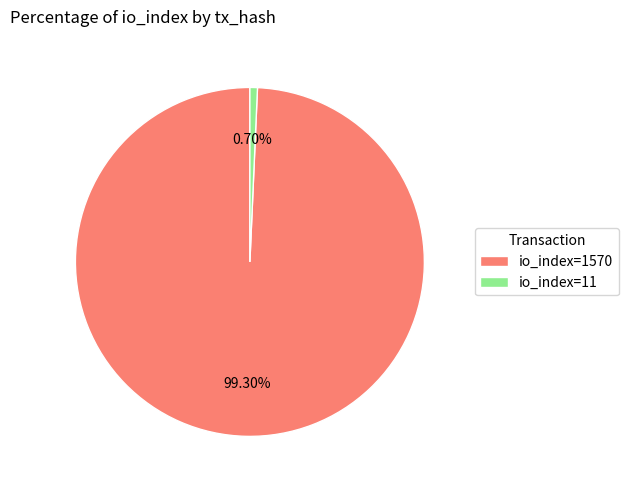

Count the number of slices in the pie.

2